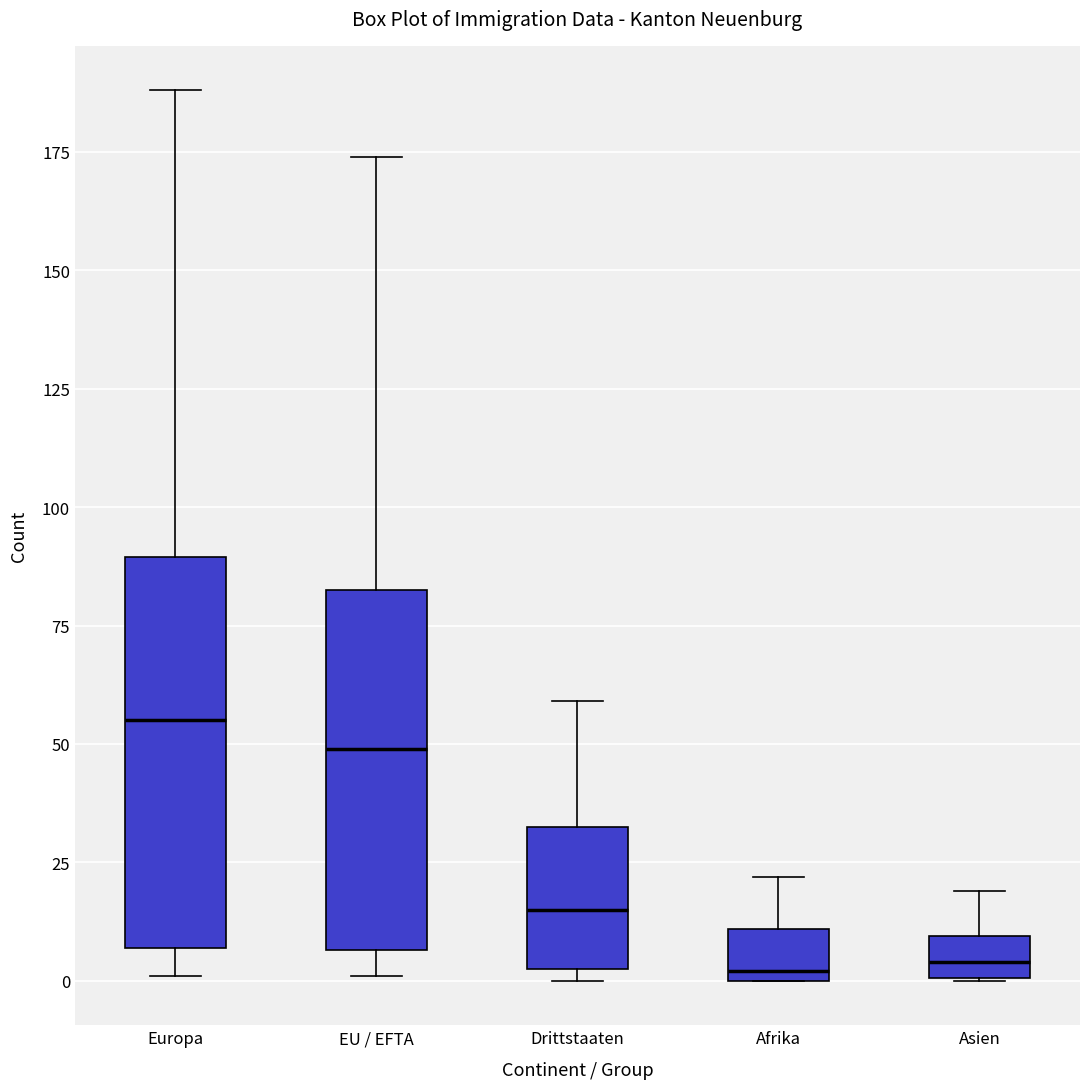

Where is the lower edge of the box for Europa on the y-axis? The values are not printed on the chart, so give them approximately, as read against the axis.

5